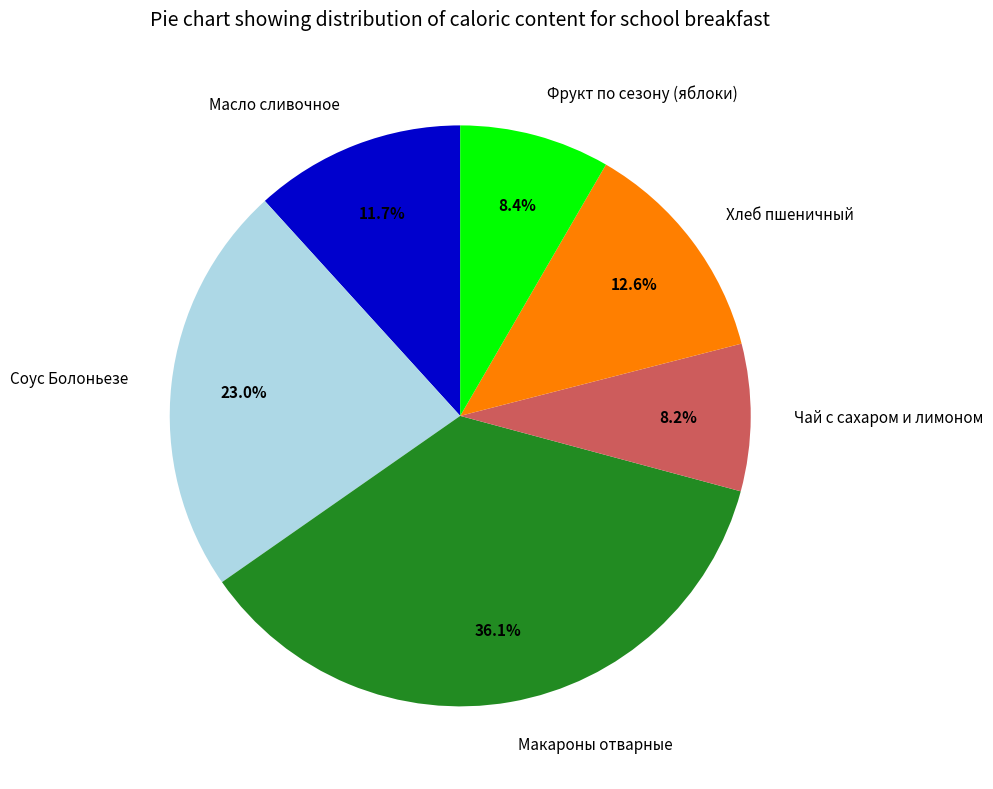

The Фрукт по сезону (яблоки) slice represents 22% of the pie. True or false?

False